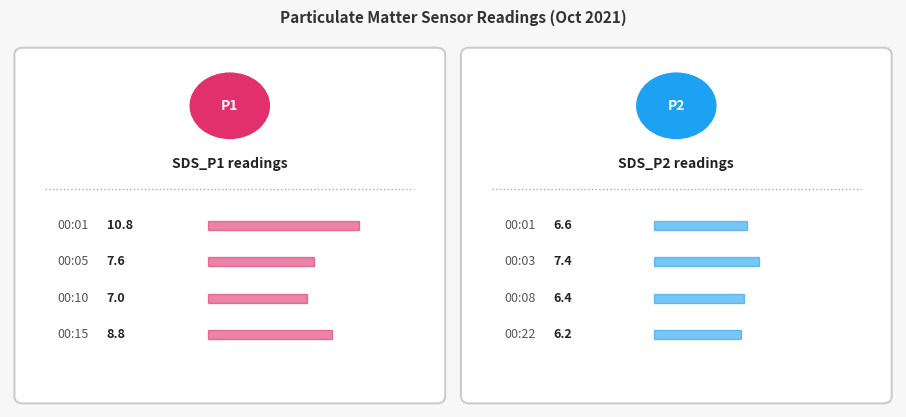

What is the maximum value for SDS_P2?

7.4